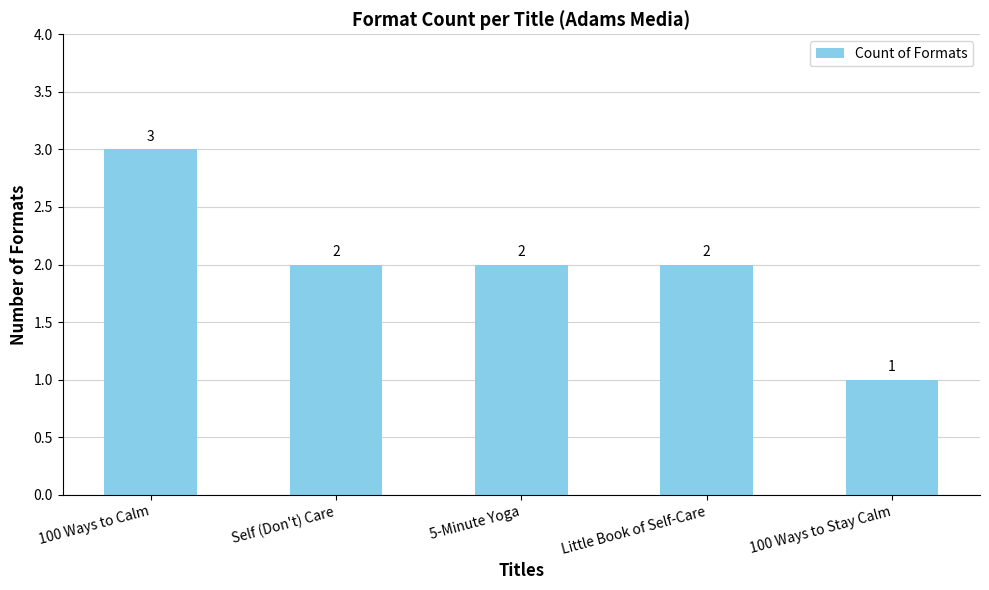

What is the sum of all values?

10